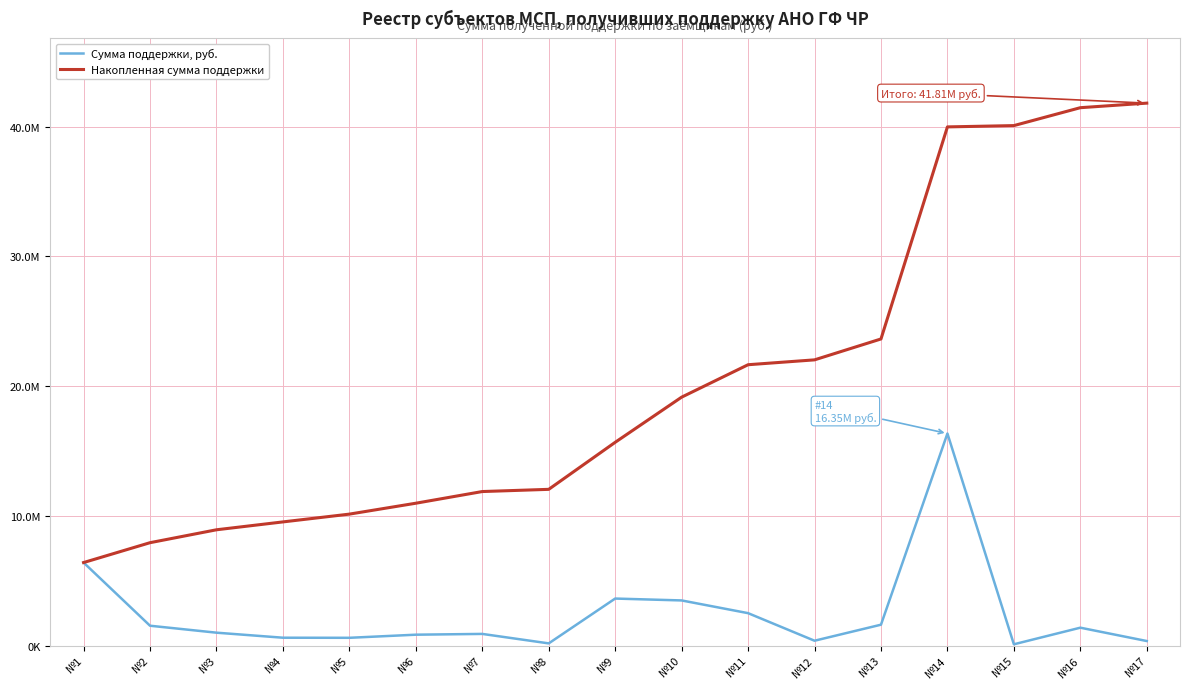

Does the chart have visible grid lines?

Yes